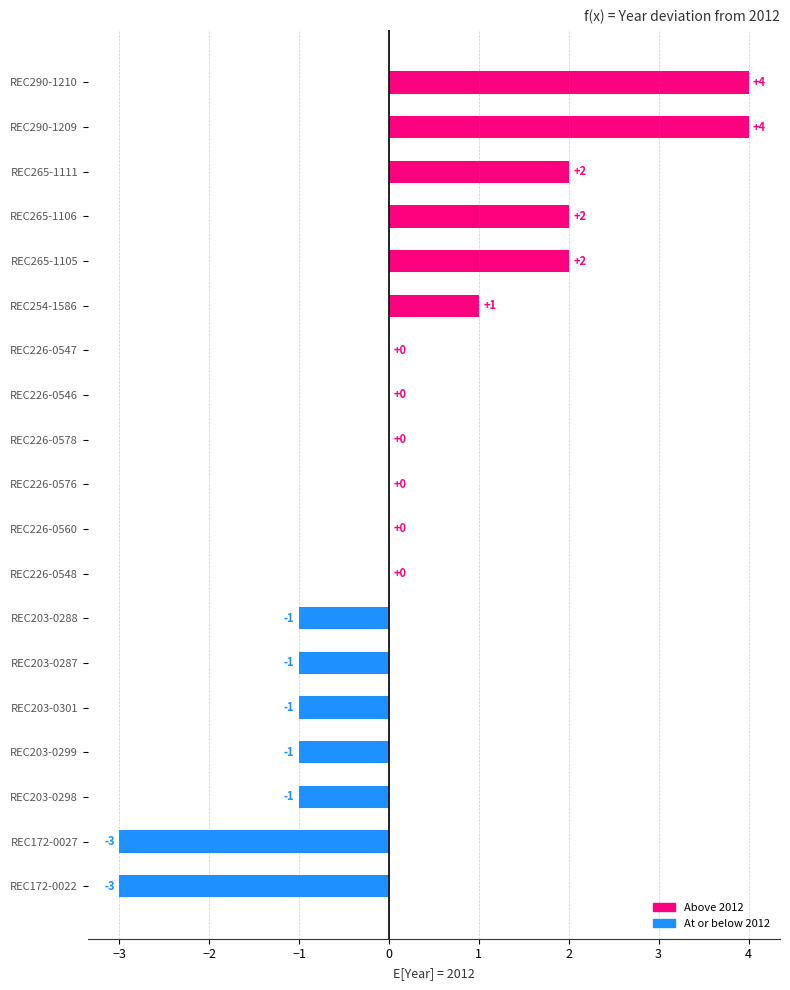

What is the maximum value shown in the chart?

4